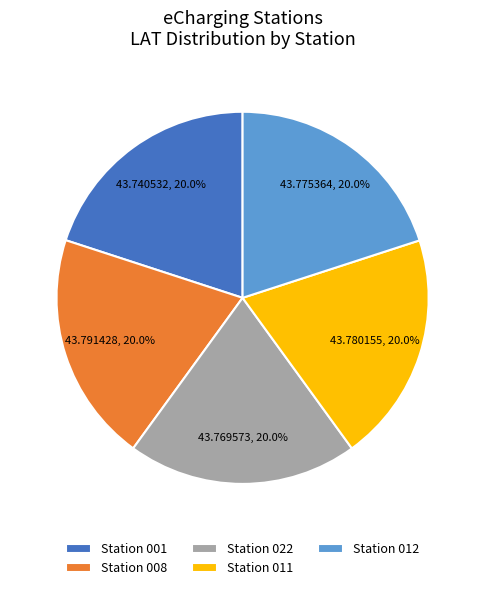

What is the ratio of the value at Station 008 to the value at Station 022?

1.0